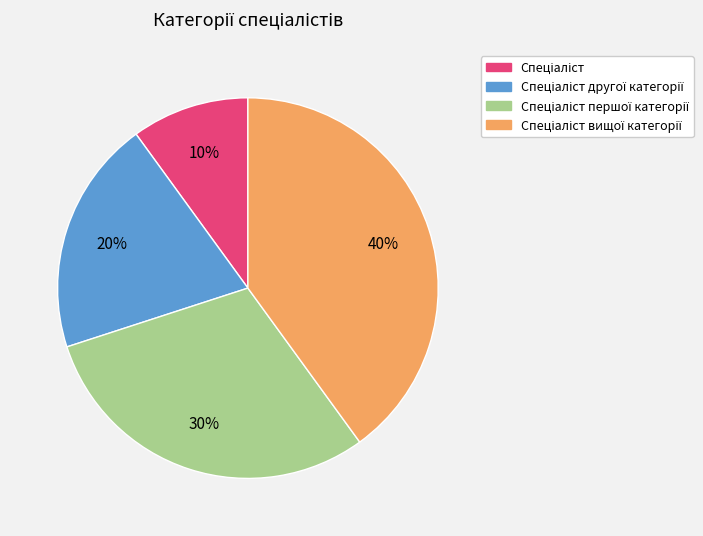

Is there a majority slice in this chart?

No